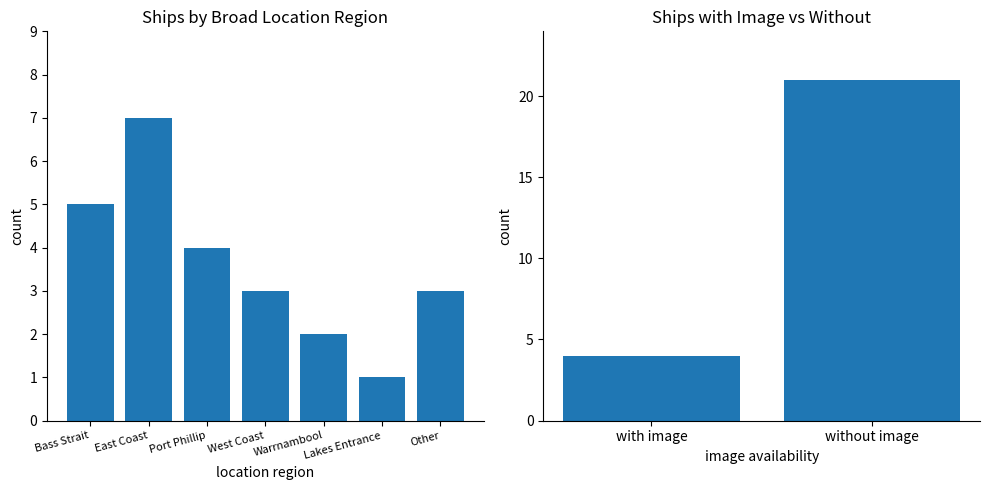

True or false: the data shows 1 at with image.

False